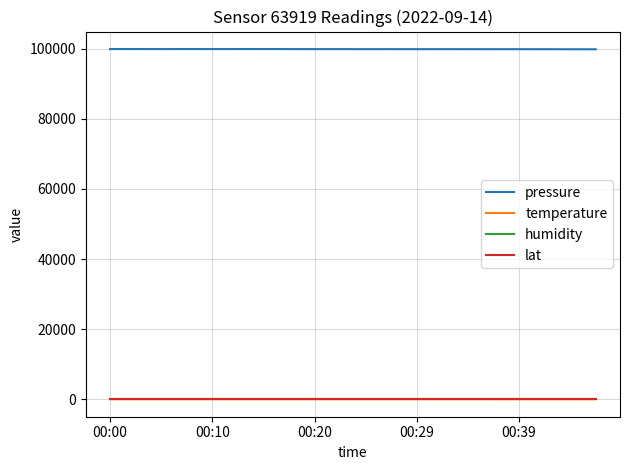

True or false: temperature and humidity cross at least once.

False